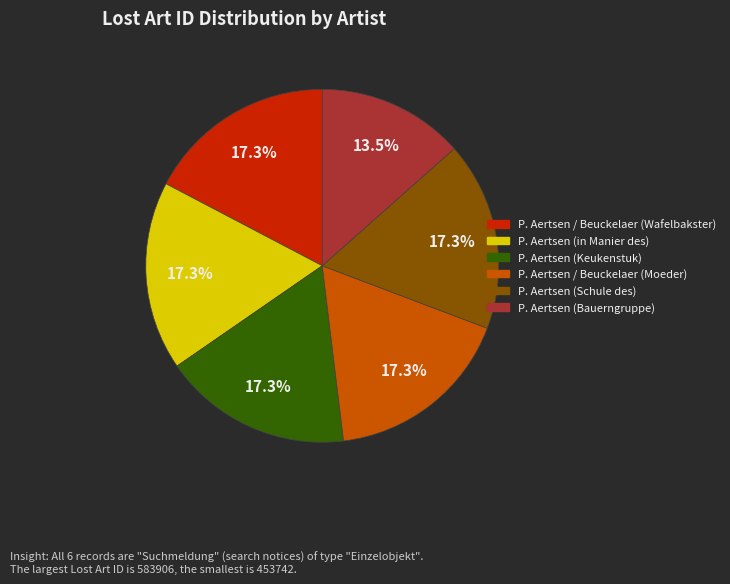

Is there any slice that represents more than half of the pie?

No